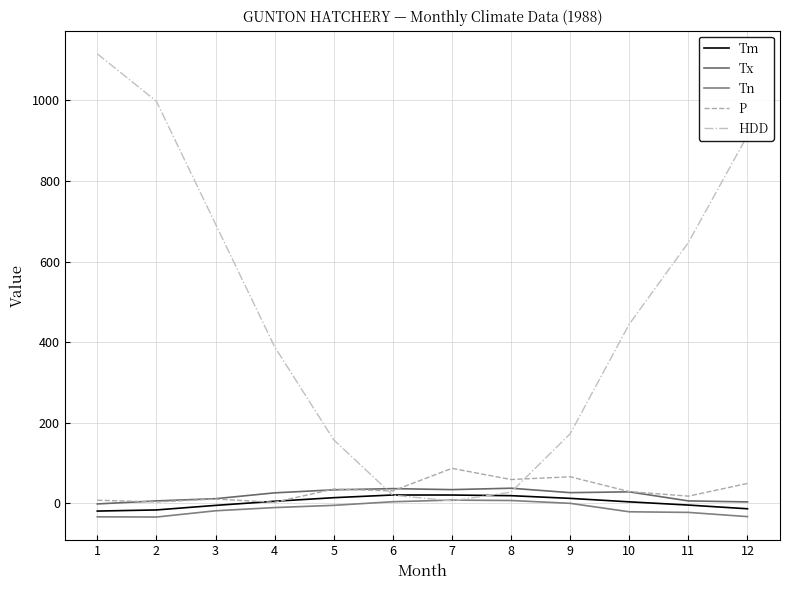

What is the value of the Tm point at the 9th from the left?

12.3